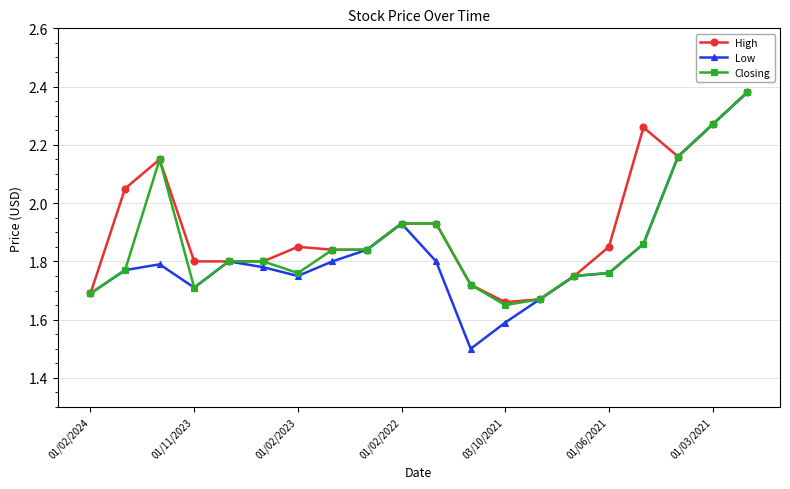

Which series has the widest spread of values?

Low